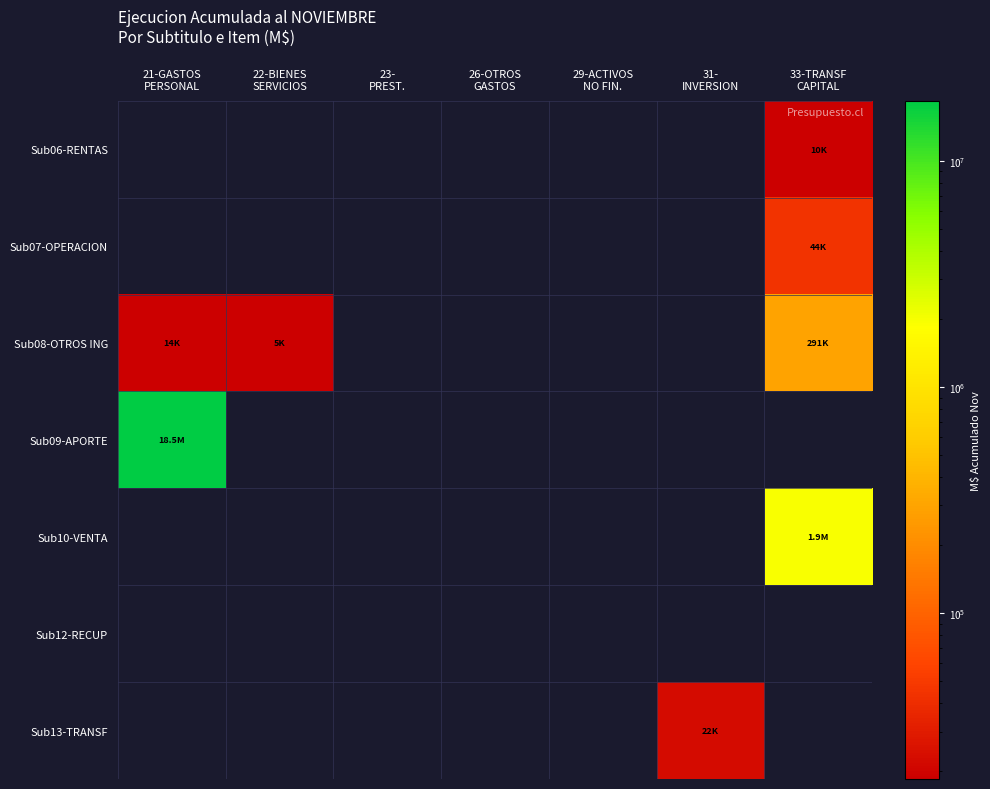

At how many categories does at least one series exceed 14923360?

1